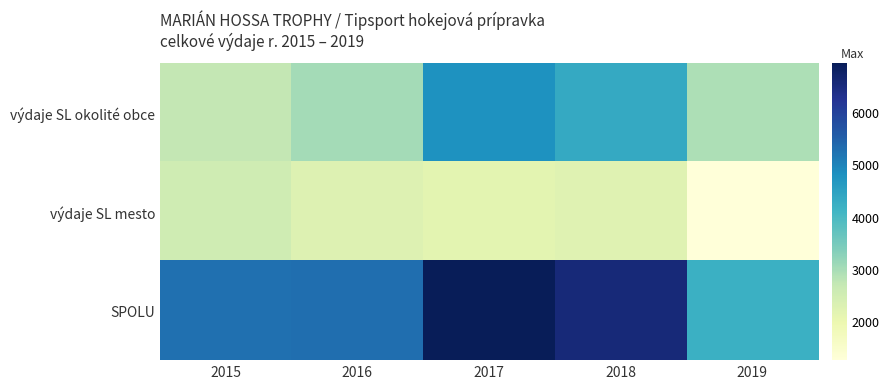

Rank the series at 2018 from lowest to highest value.

výdaje SL mesto, výdaje SL okolité obce, SPOLU